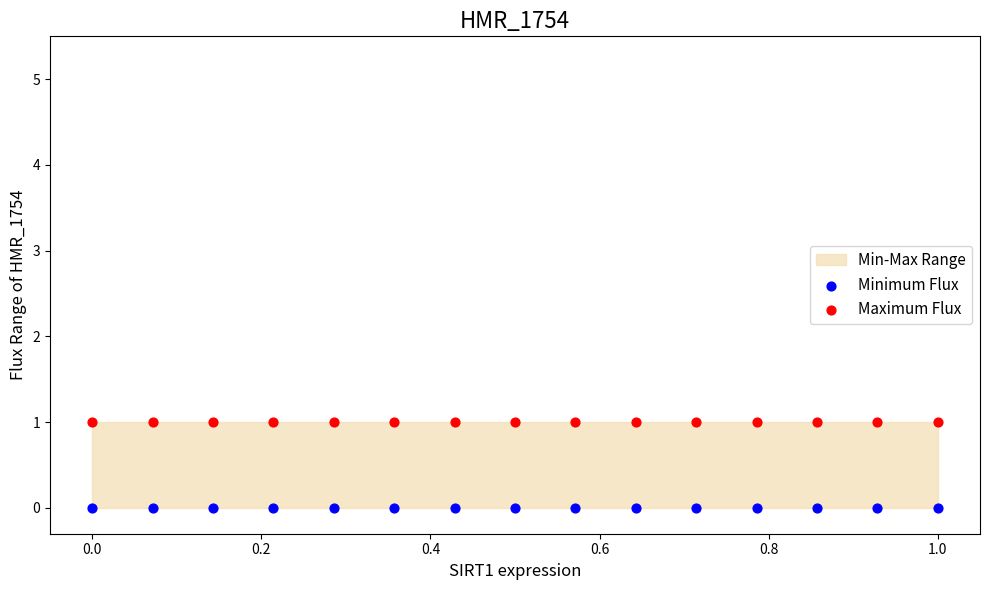

Which series reaches the minimum Y coordinate?

Minimum Flux